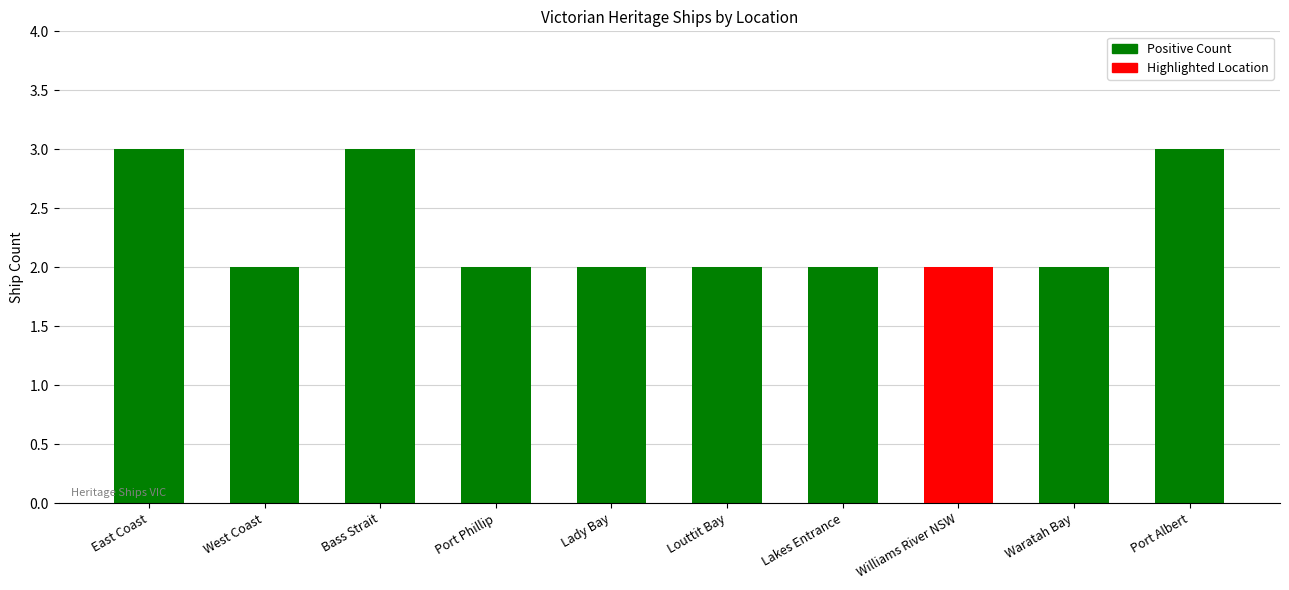

What is the change in value from Lakes Entrance to Port Albert?

+1